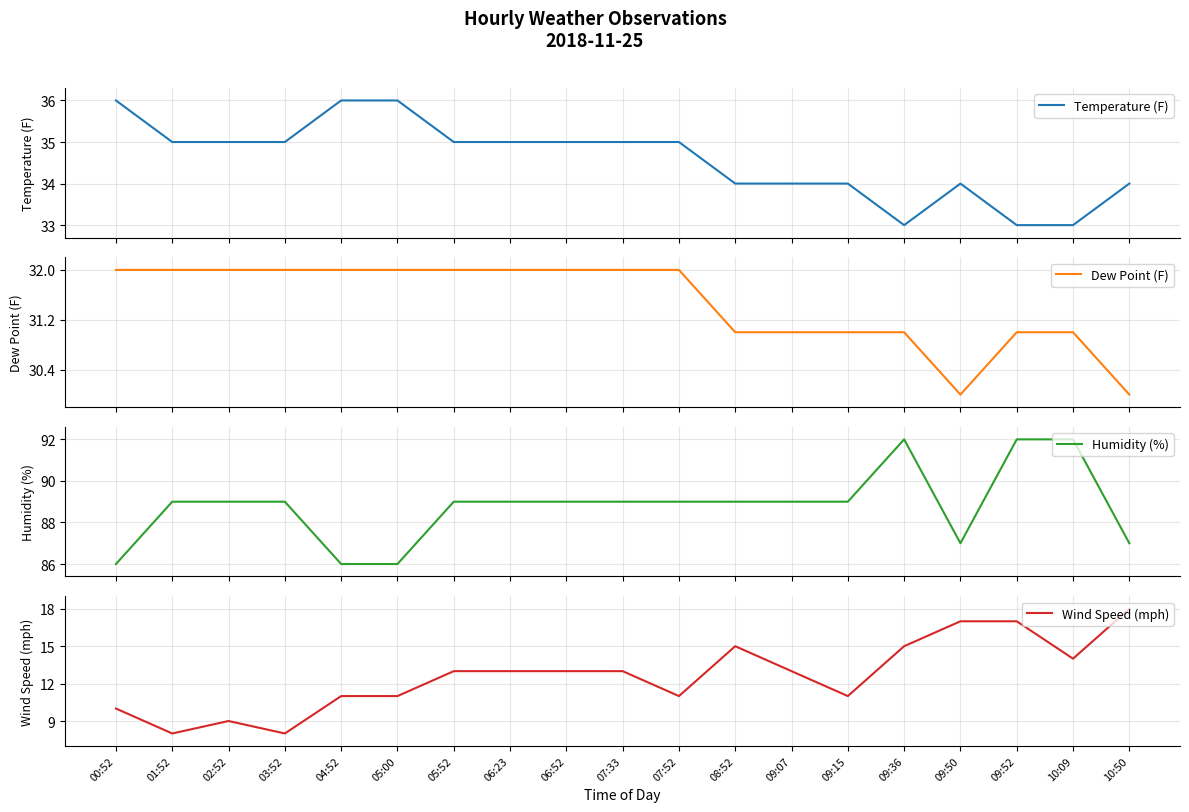

Which series has the largest total across all categories?

Humidity (%)